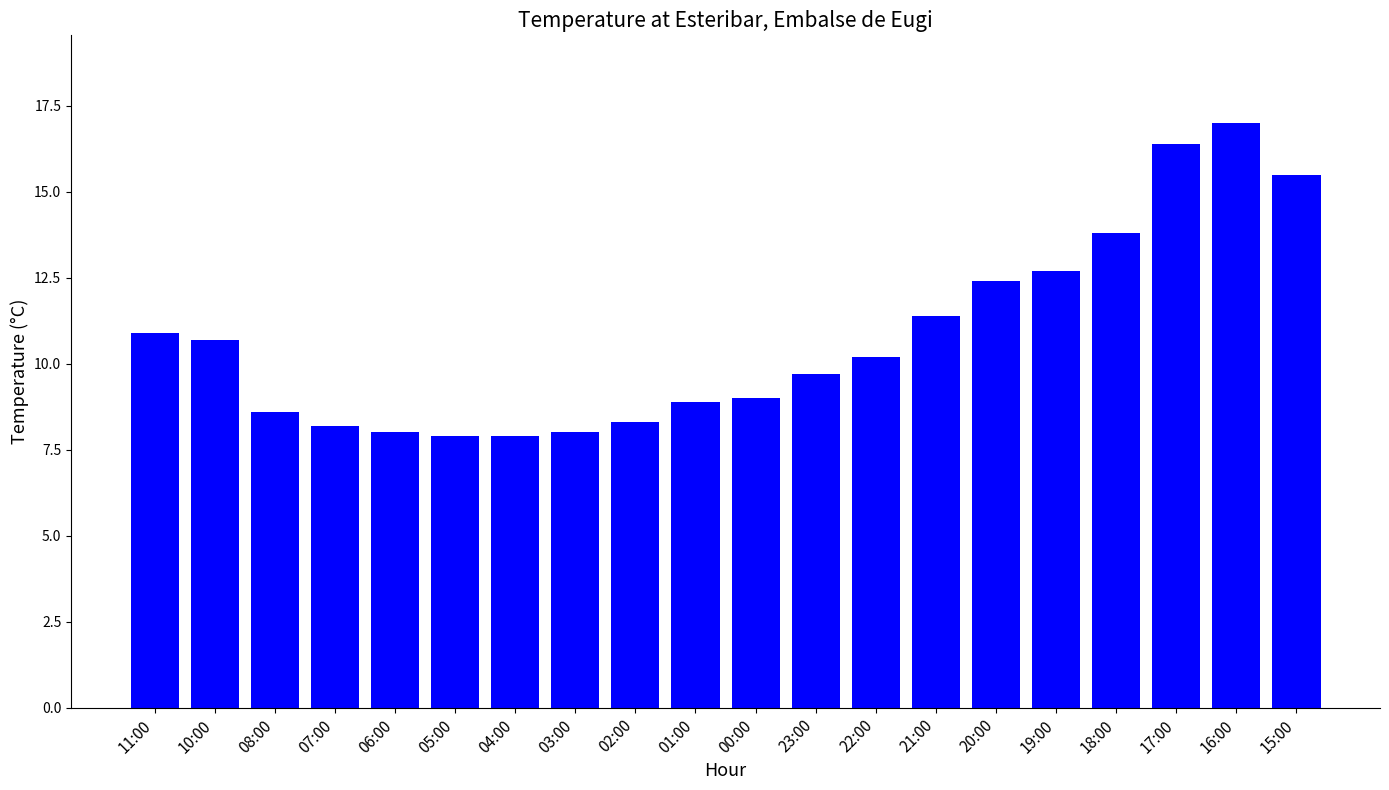

How many bars are there in total?

20